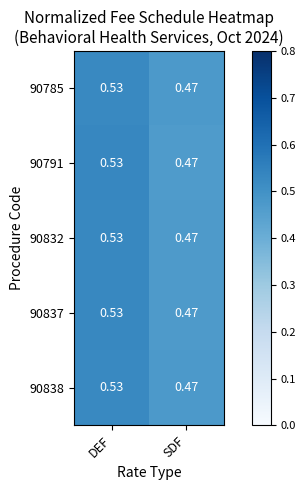

At which label is 90791 closest to 0?

SDF